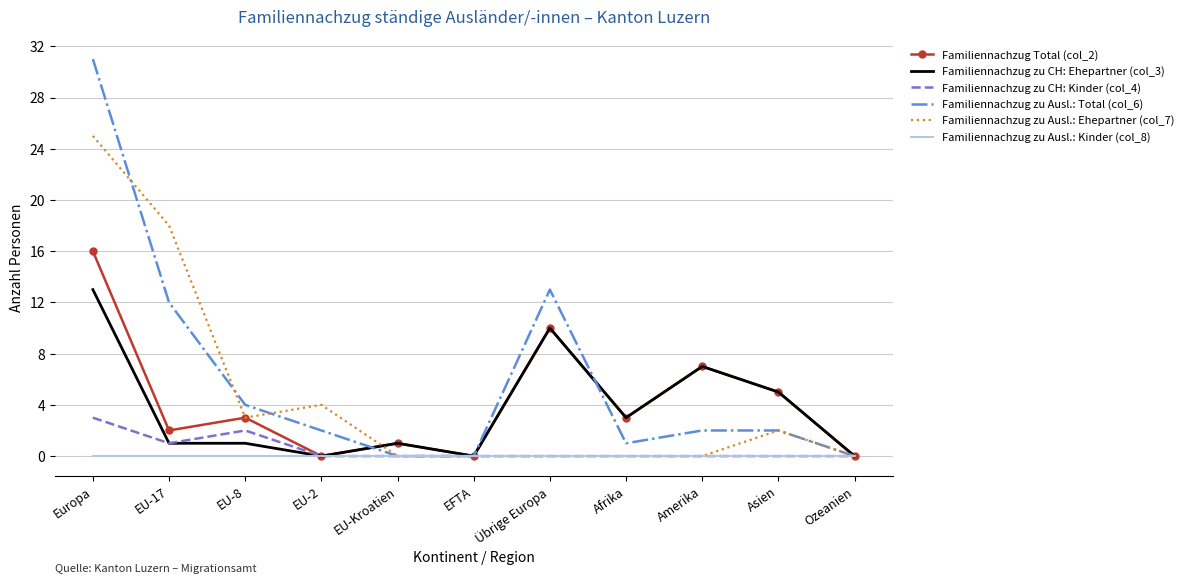

Which series has the largest range (max minus min)?

Familiennachzug zu Ausl.: Total (col_6)